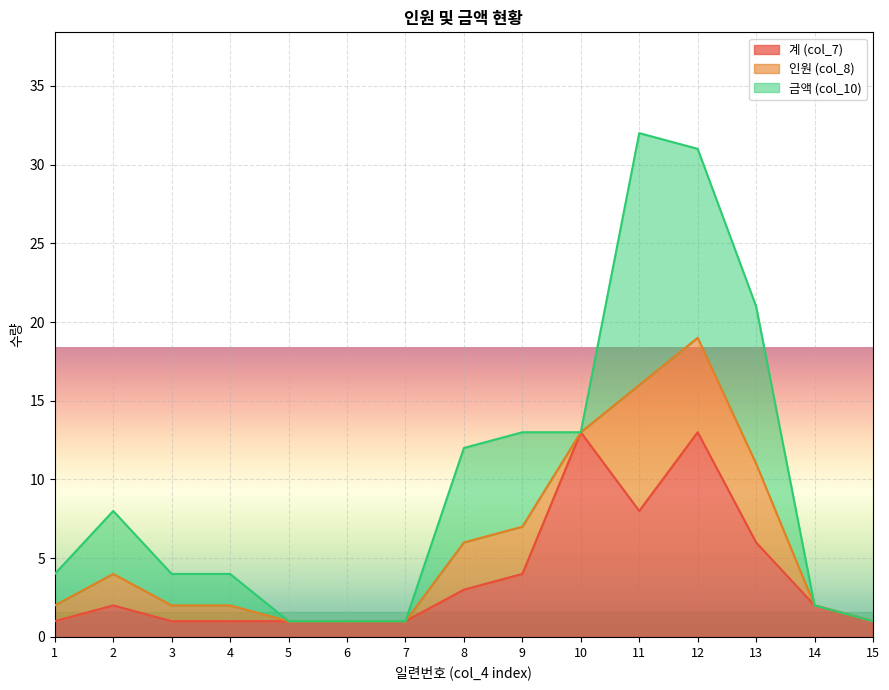

True or false: 계 (col_7) has a value of 4 at 9.

True